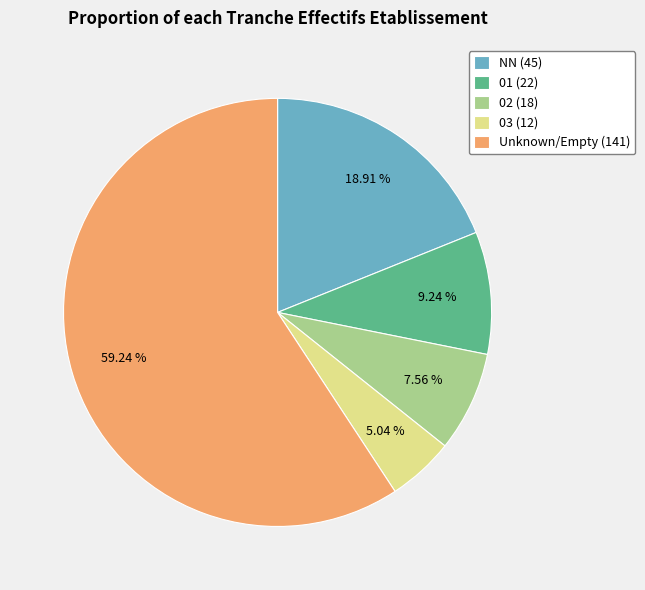

Rank the categories by value from lowest to highest.

03 (12), 02 (18), 01 (22), NN (45), Unknown/Empty (141)